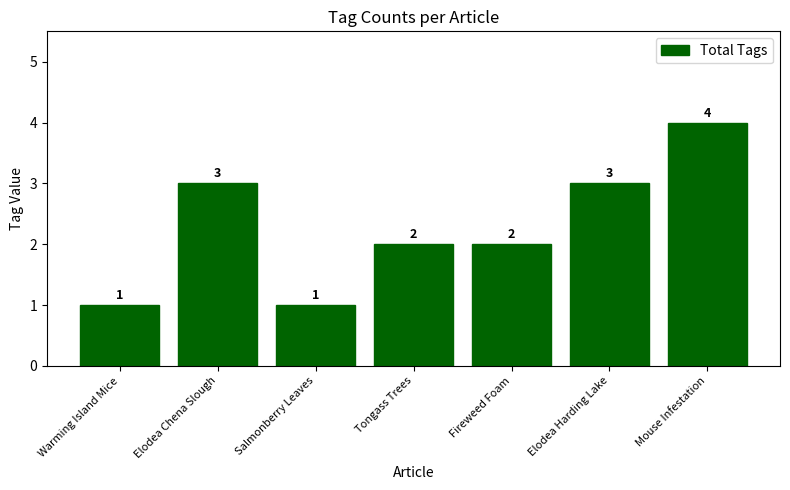

Which category has the highest value across all series?

Mouse Infestation